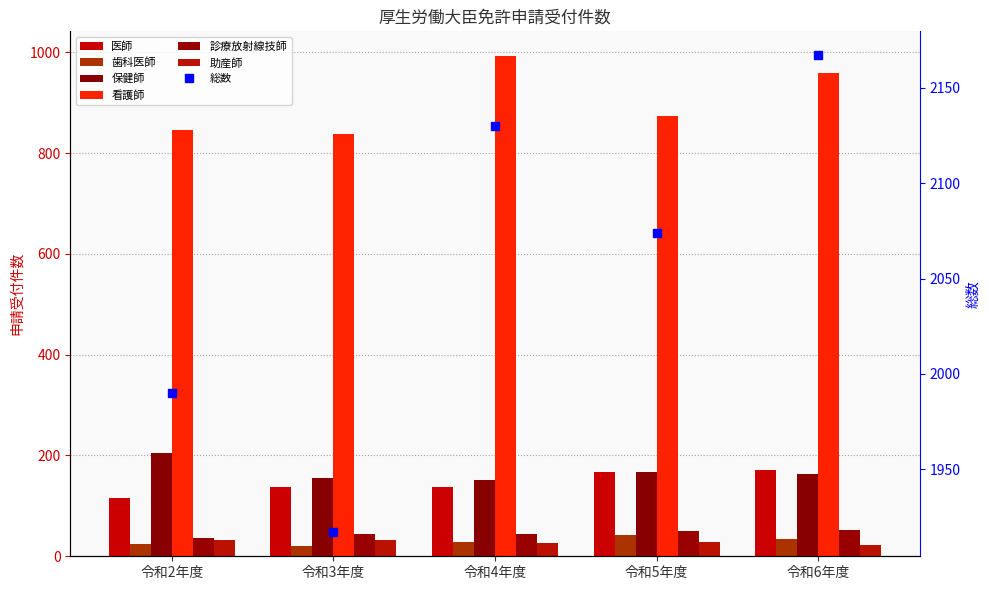

What value does the 助産師 series have at 令和3年度?

32